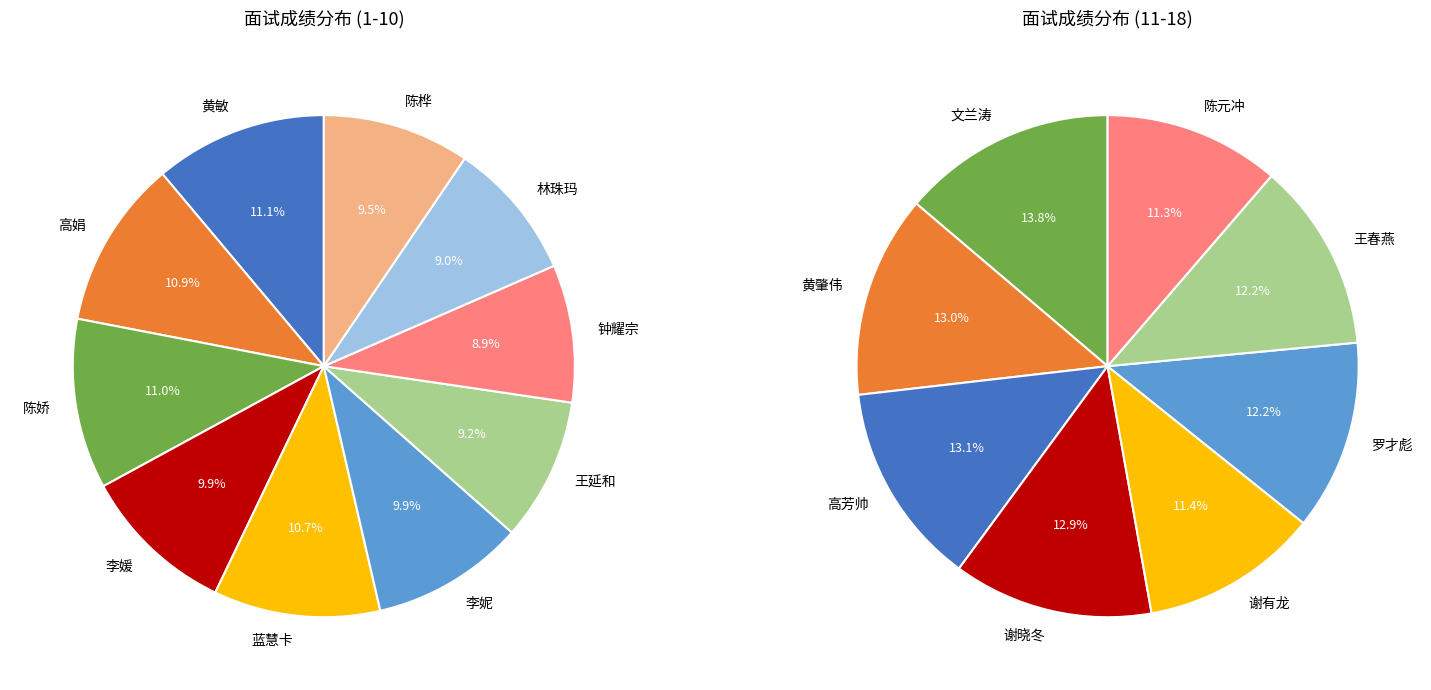

Is 蓝慧卡 the majority of the pie?

No